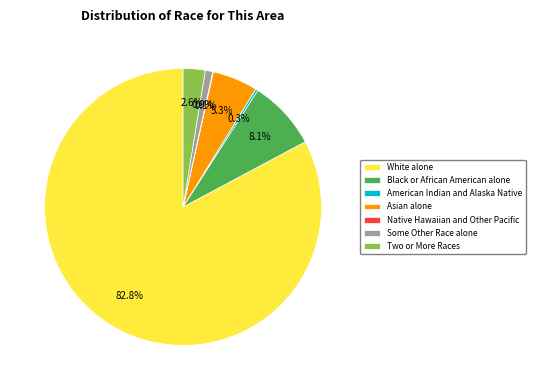

To the nearest percent, what is the combined percentage of Two or More Races and Some Other Race alone?

3%